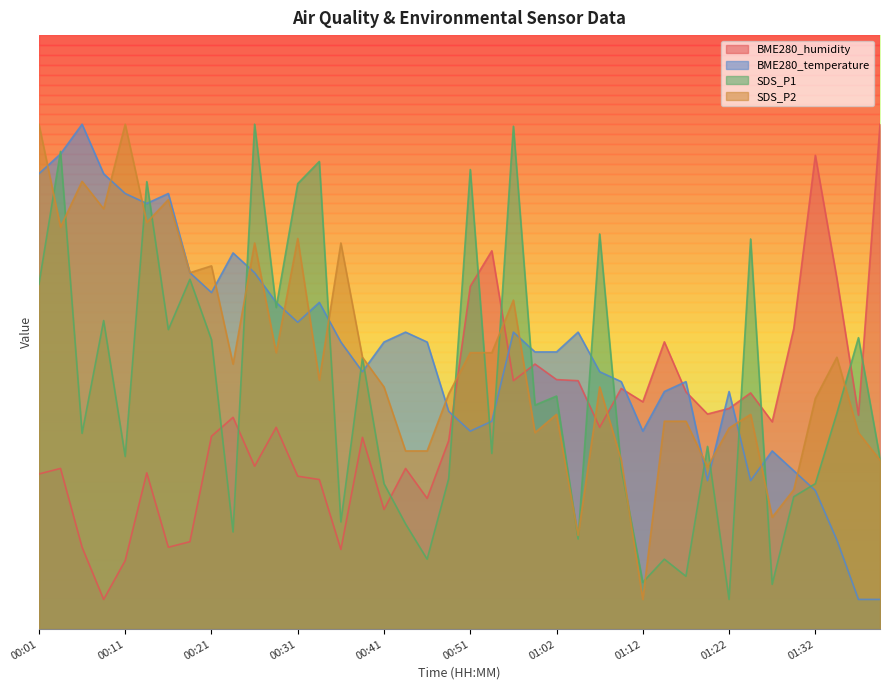

What position from the left is 01:27?

35